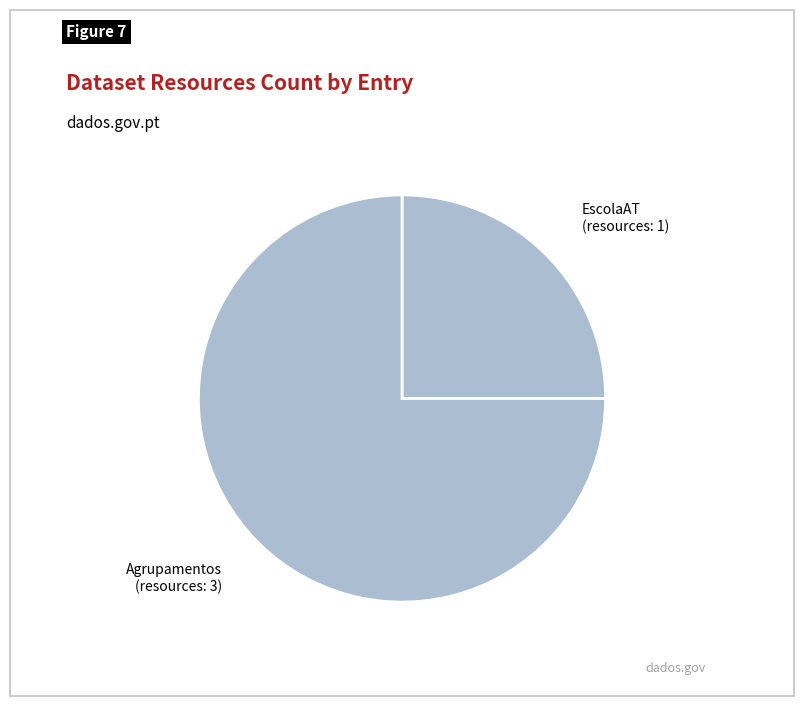

Count the number of slices in the pie.

2